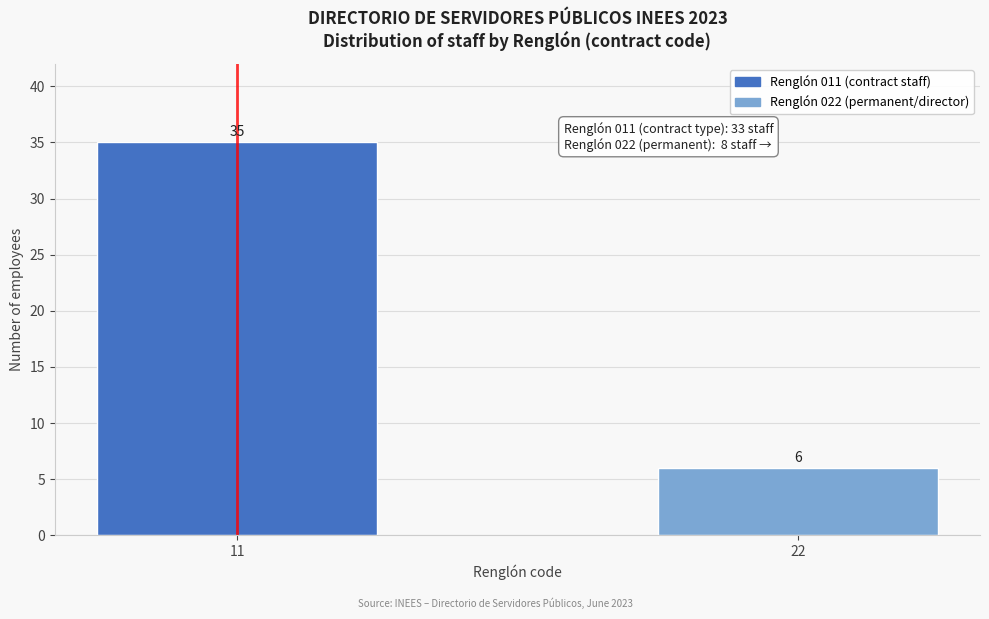

Reading left to right, extract all data points from this chart.

35	6